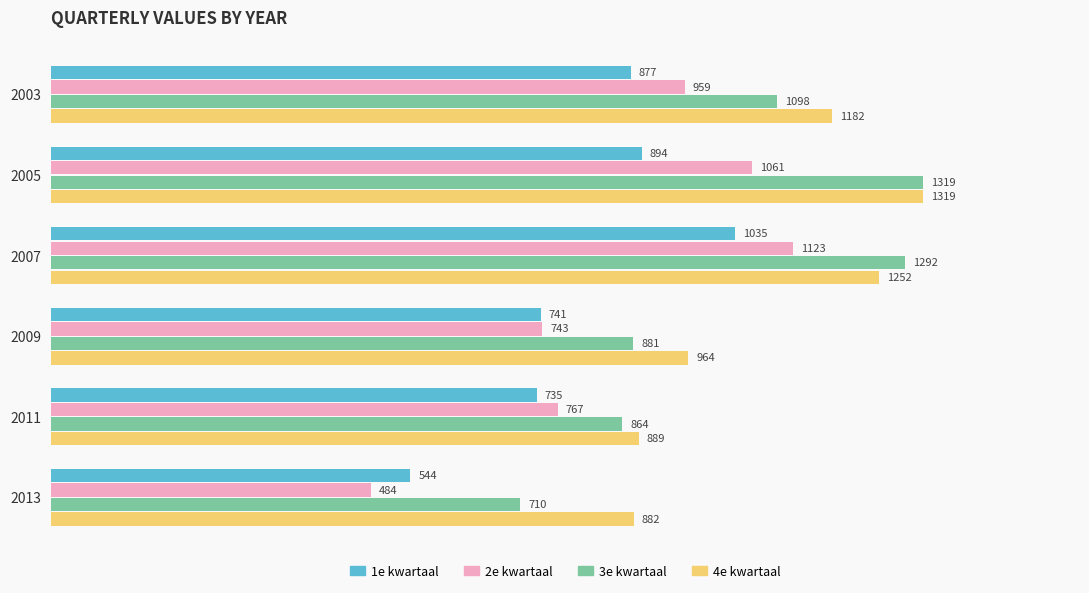

What are all the series names shown in the legend?

1e kwartaal, 2e kwartaal, 3e kwartaal, 4e kwartaal